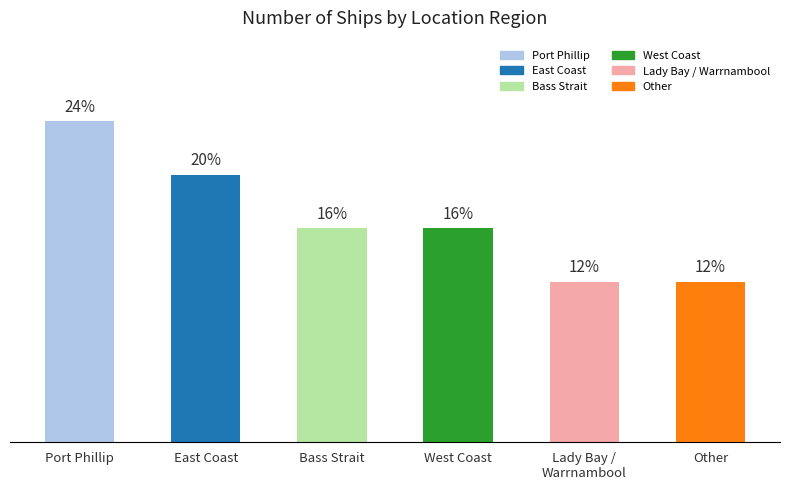

Does the chart contain any negative values?

No